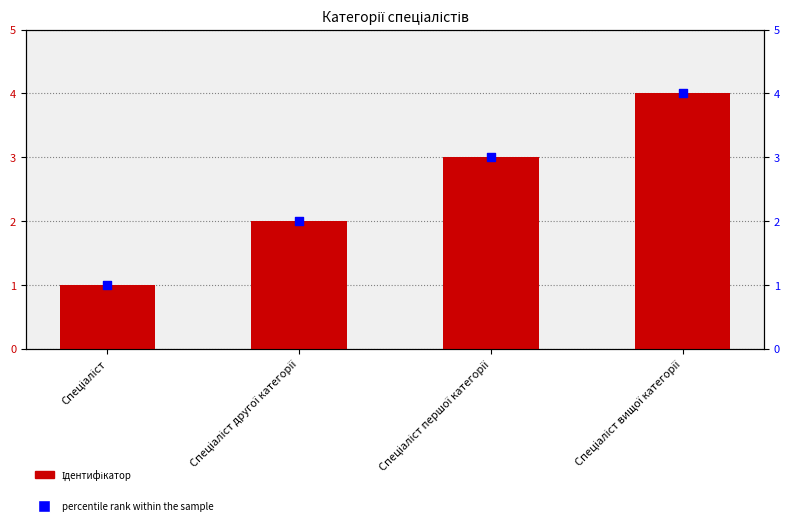

What are all the series names shown in the legend?

Ідентифікатор, percentile rank within the sample